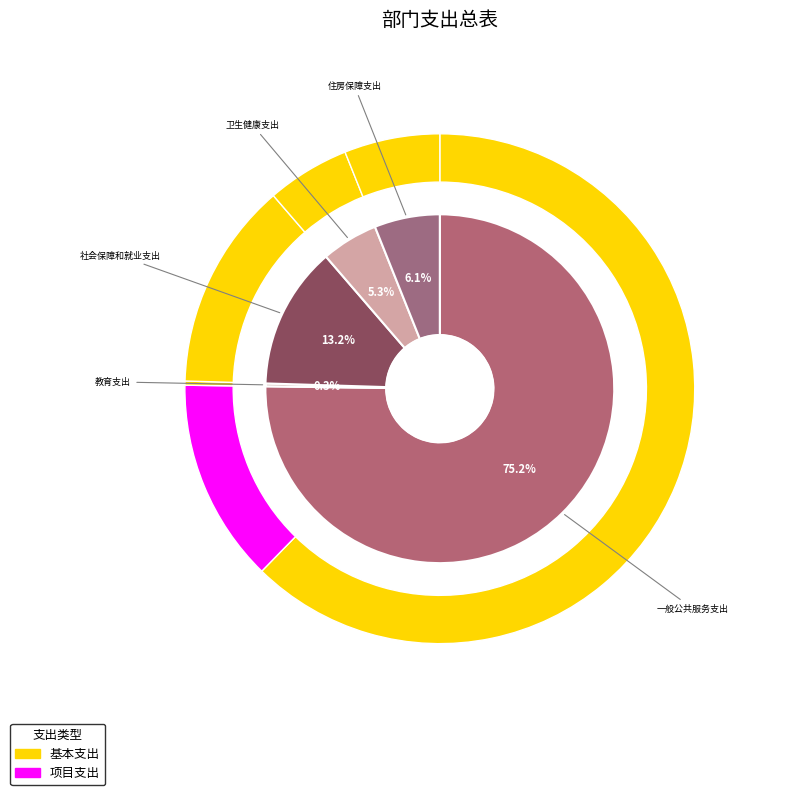

Between 社会保障和就业支出 and 卫生健康支出, which is larger?

社会保障和就业支出